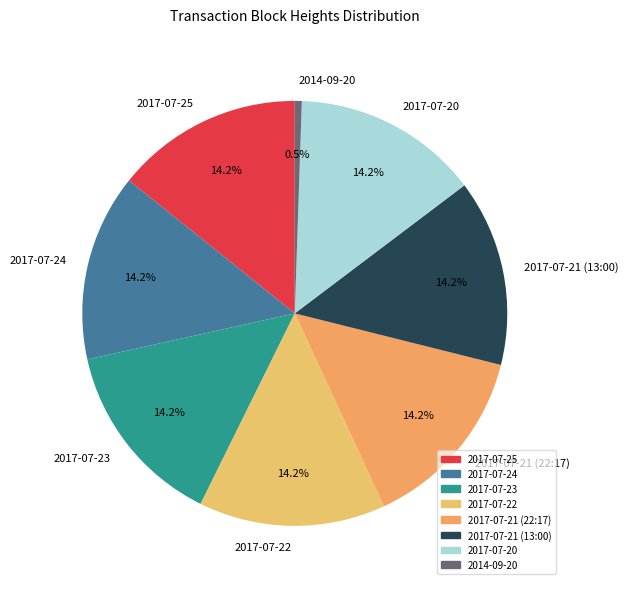

Combined, what portion of the pie is 2017-07-24 and 2017-07-20?

28.4%